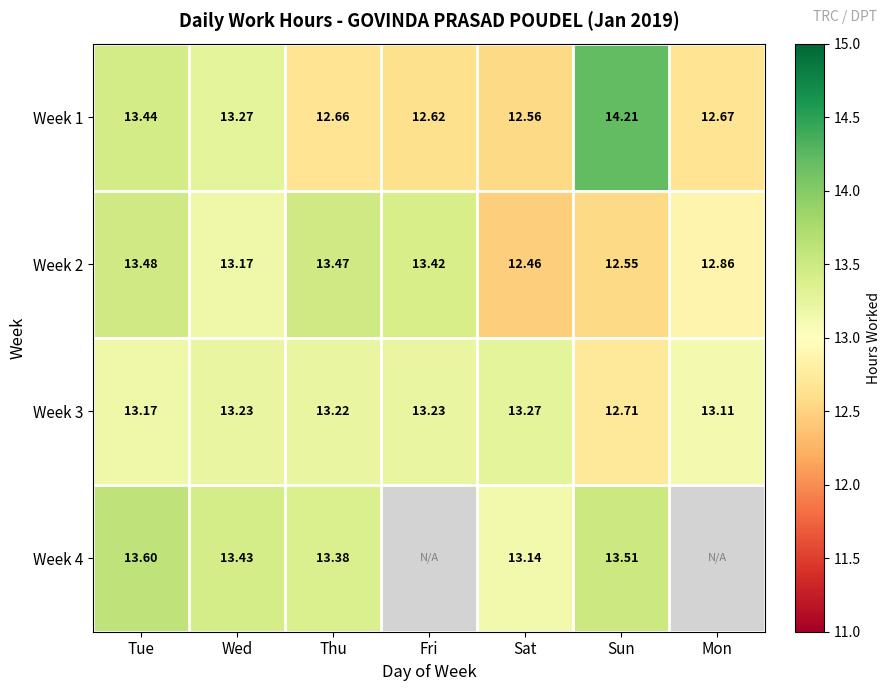

How many values in the Week 2 series exceed 13?

4